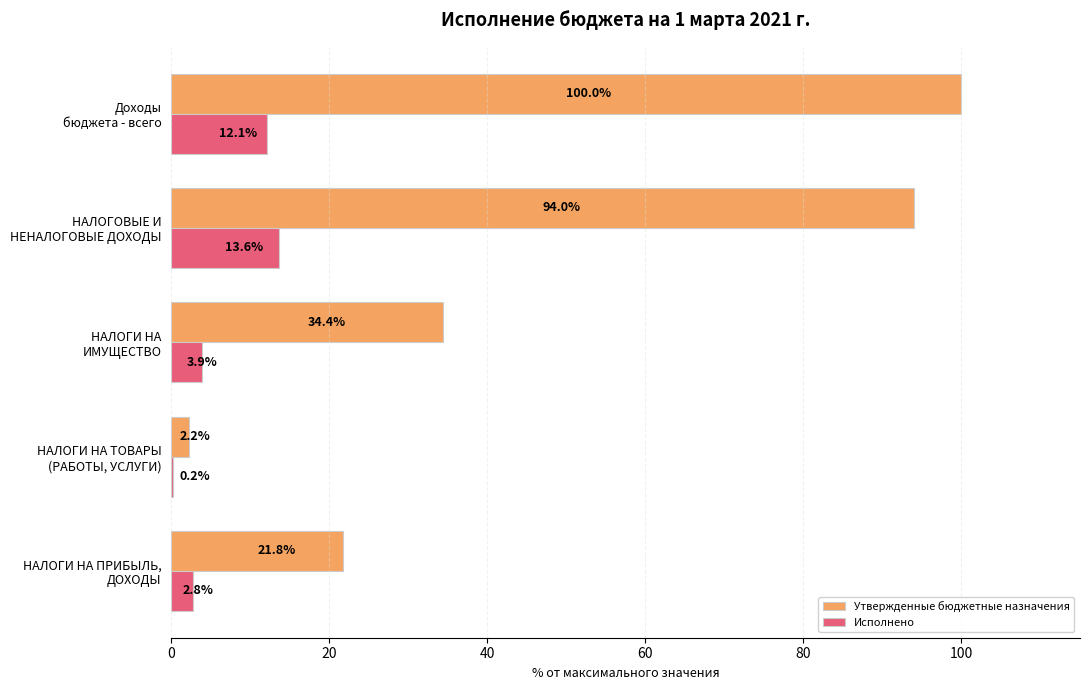

How many categories are shown in the chart?

5